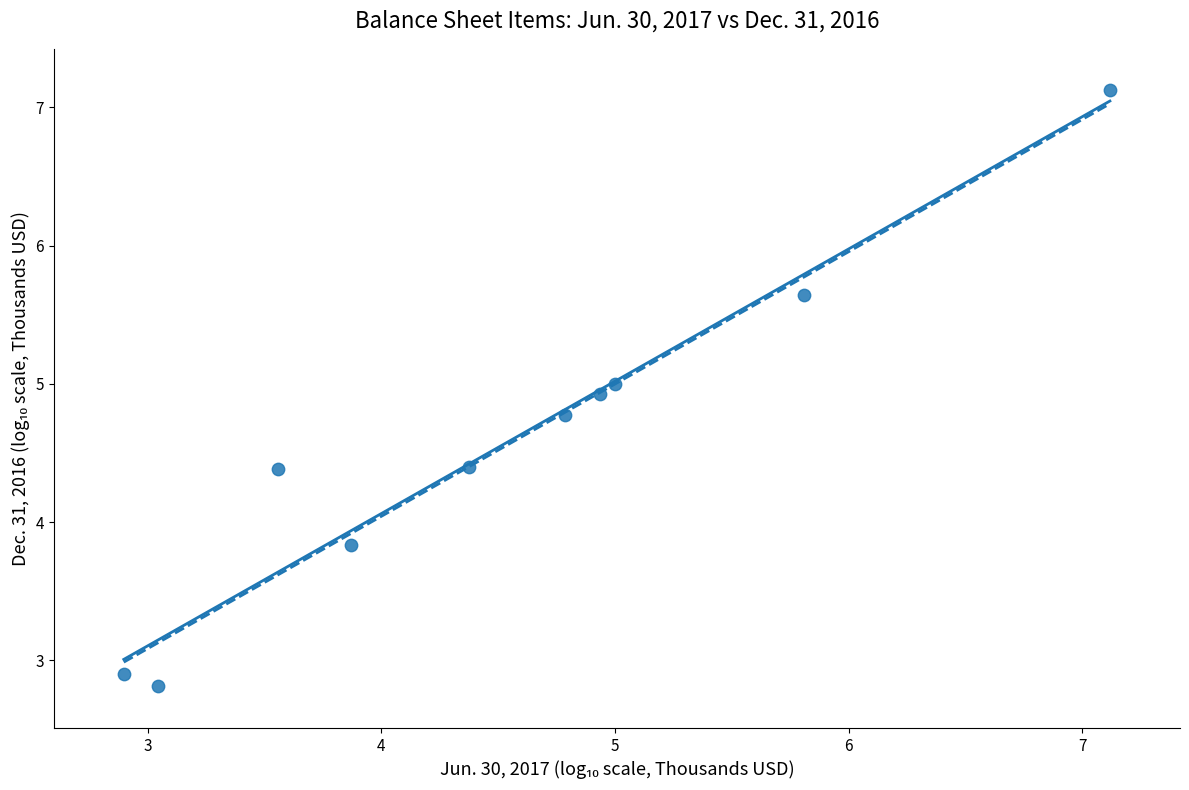

What Y value in the scatter plot is closest to 4?

3.8